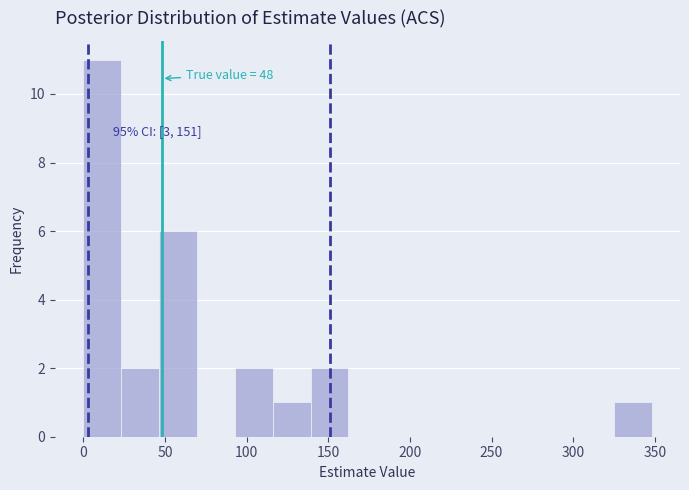

Over which range of the x-axis is the bar tallest?

0 to 25